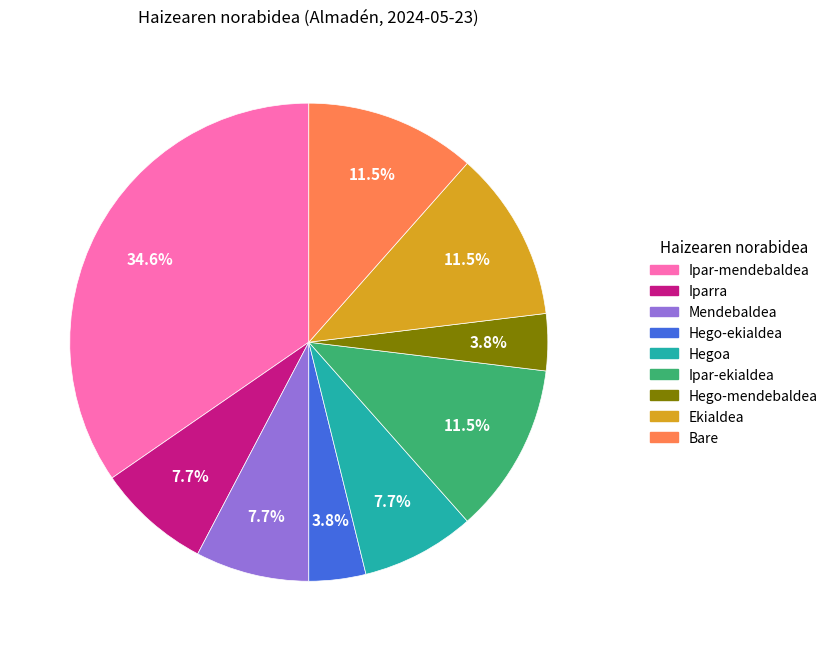

Which slice is the largest?

Ipar-mendebaldea